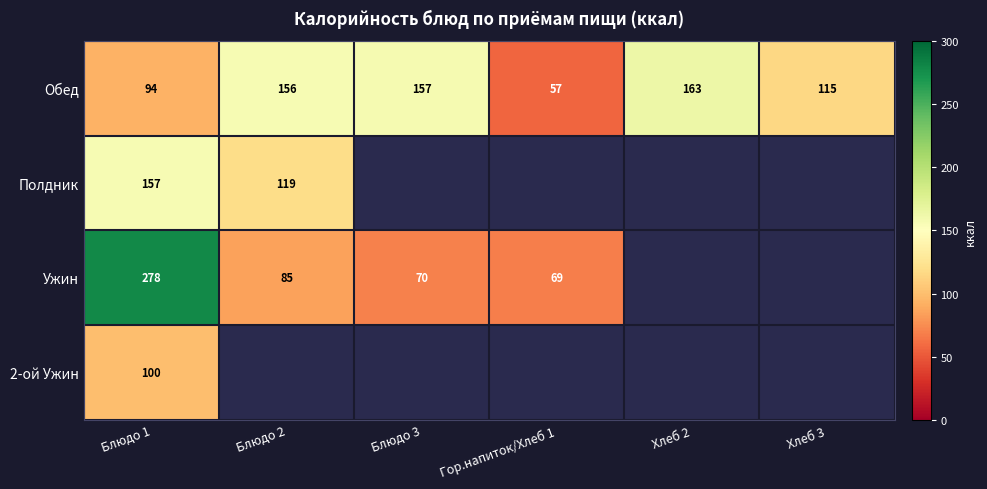

At which label is Обед closest to 110?

Хлеб 3